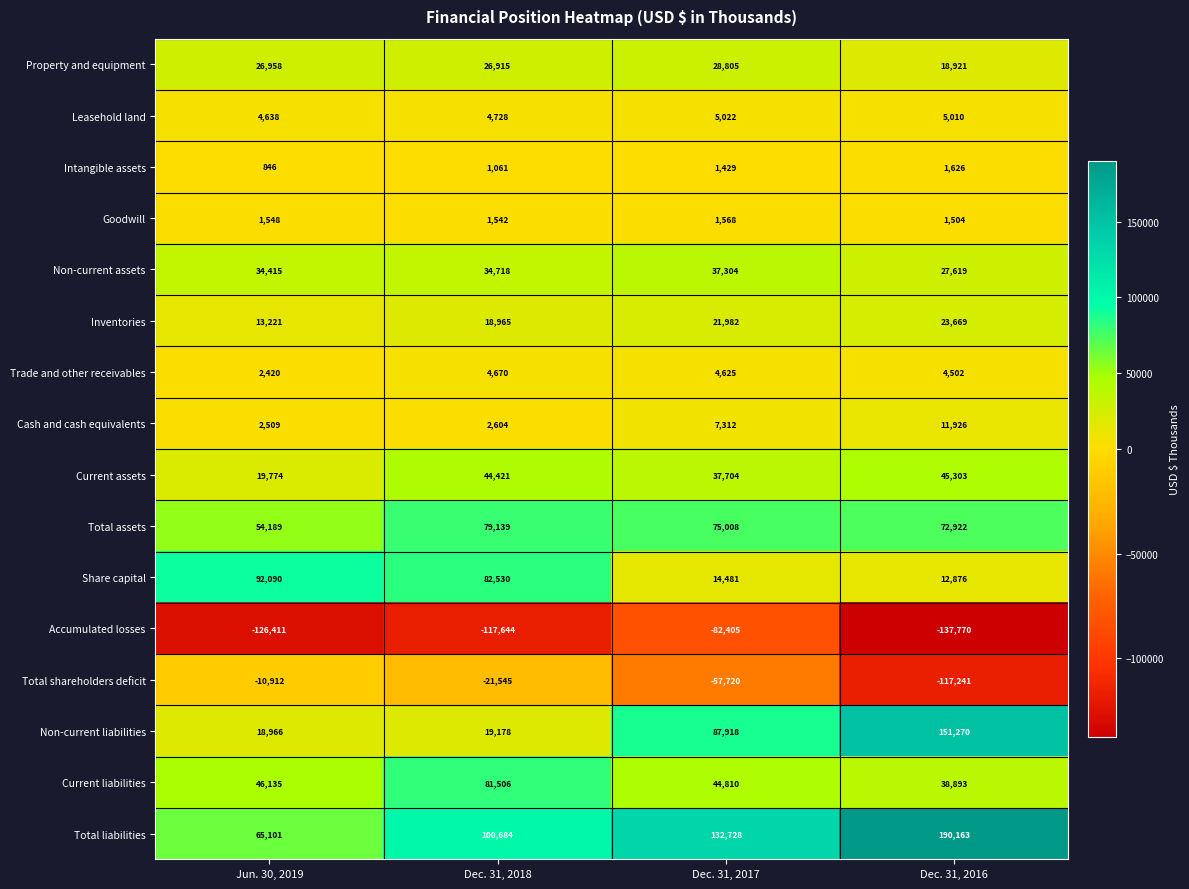

At Dec. 31, 2016, list the series in order from smallest to largest.

Accumulated losses, Total shareholders deficit, Goodwill, Intangible assets, Trade and other receivables, Leasehold land, Cash and cash equivalents, Share capital, Property and equipment, Inventories, Non-current assets, Current liabilities, Current assets, Total assets, Non-current liabilities, Total liabilities